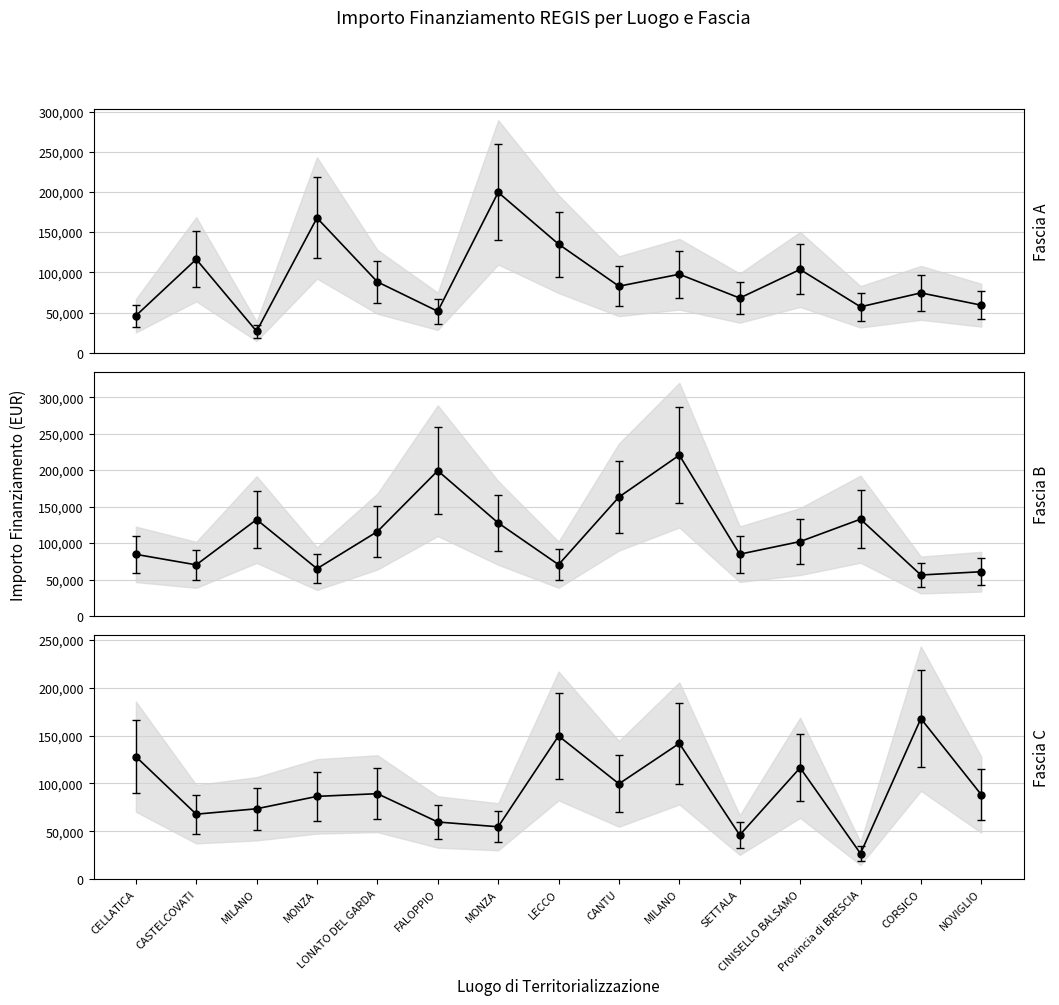

What are all the series names shown in the legend?

Fascia A, Fascia B, Fascia C